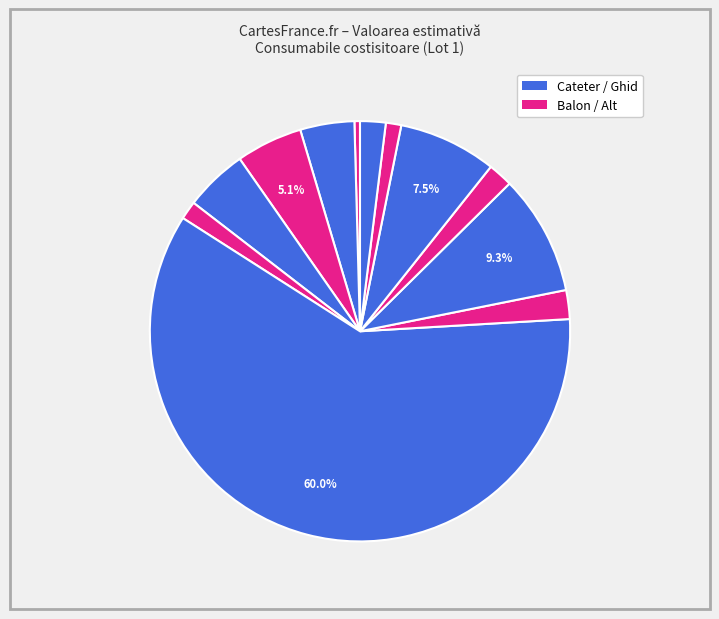

Is there a majority slice in this chart?

Yes